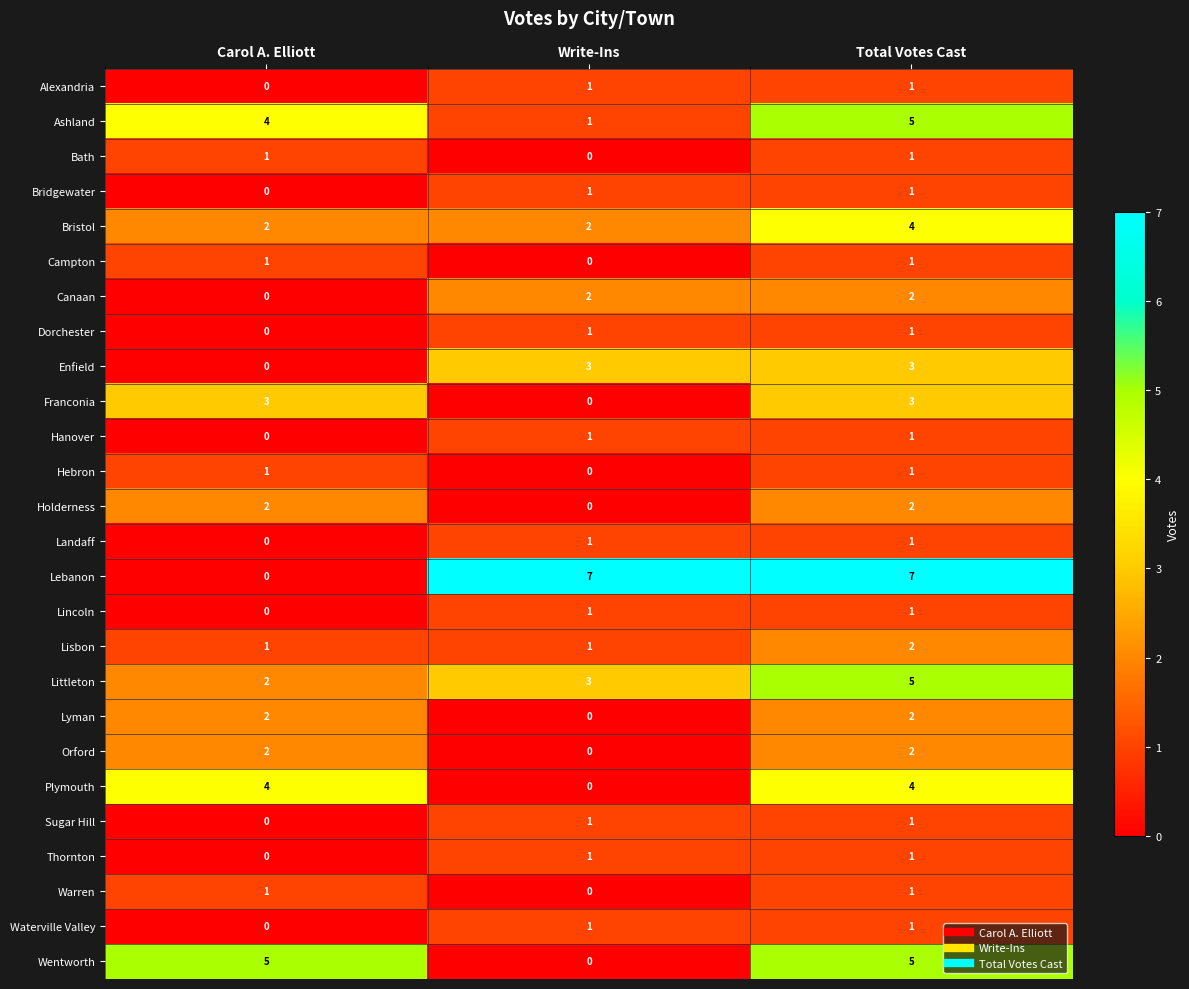

Between Carol A. Elliott and Write-Ins, which series saw the biggest shift?

Lebanon